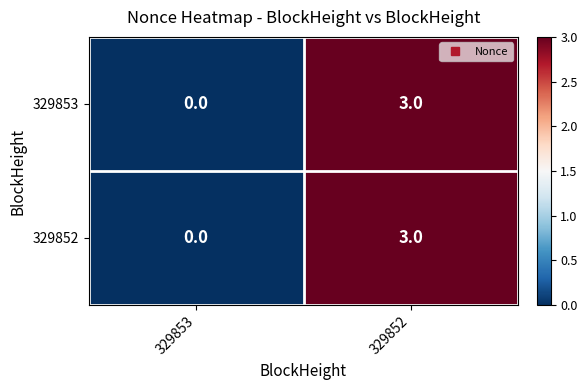

Rank the categories by 329852 value from highest to lowest.

329852, 329853